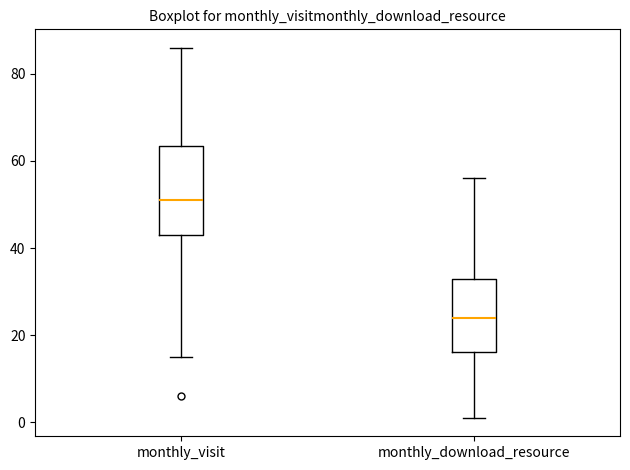

Comparing the boxes themselves (not the whiskers), which one is the tallest?

monthly_visit